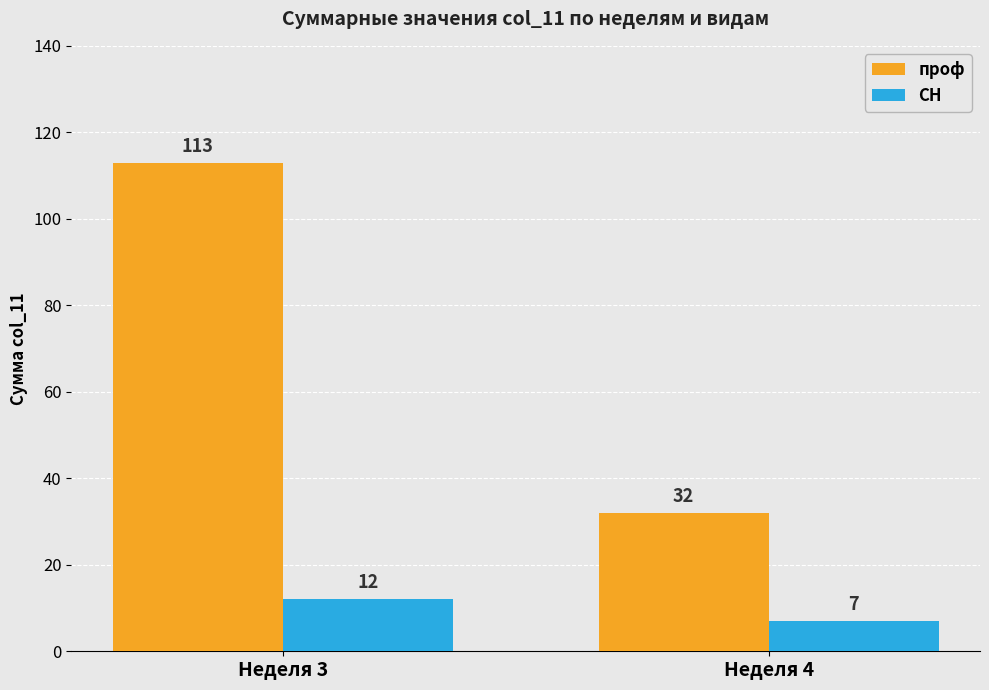

How many data points does each series have?

2